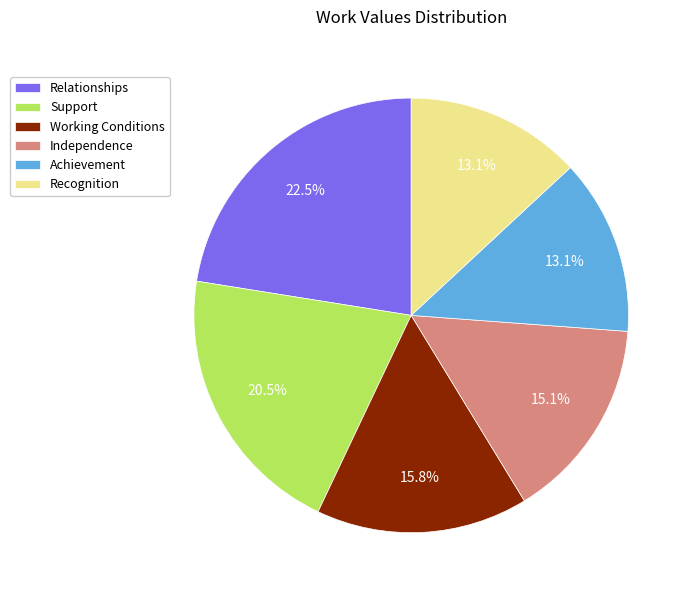

Between Working Conditions and Support, which is larger?

Support